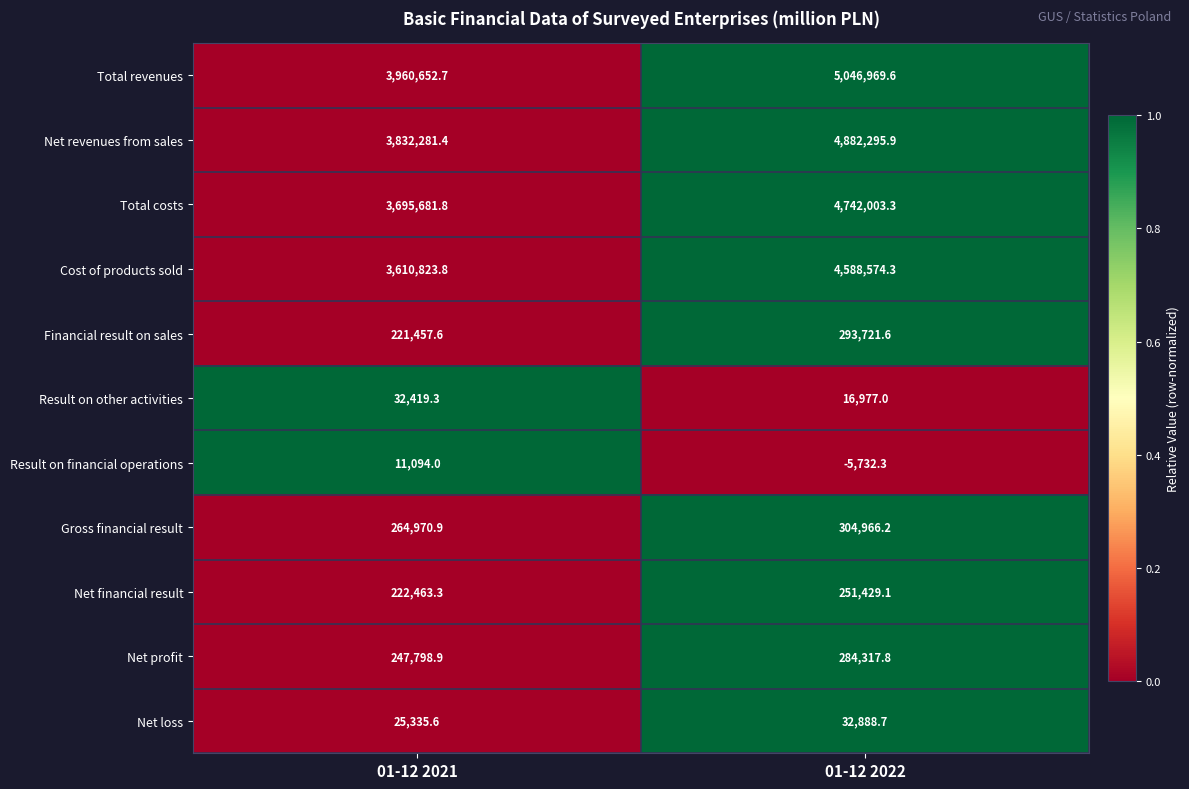

How many series are shown in this chart?

11